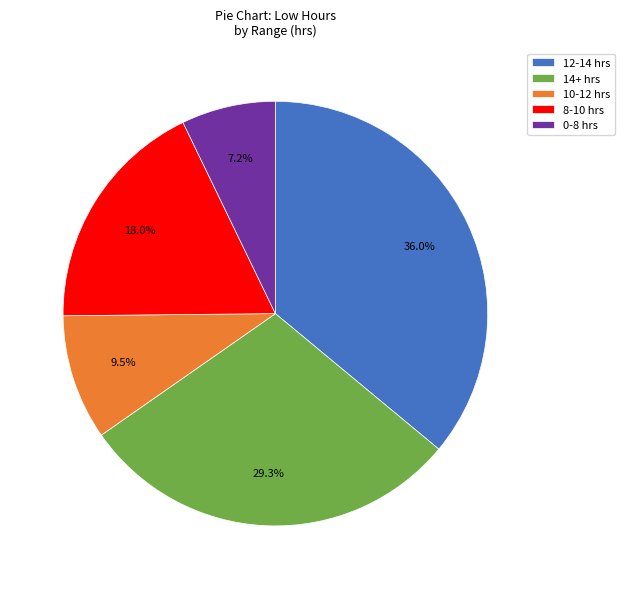

Do 14+ hrs and 12-14 hrs together represent more than half of the pie?

Yes